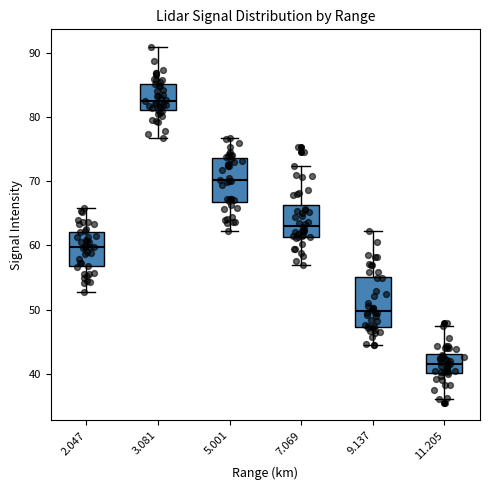

Reading left to right, read every box against the y-axis: the position of its median line, the range the box covers, and the ends of its whiskers. The values are not printed on the chart, so give them approximately, as read against the axis.

2.047: median 60, box 57 to 62, whiskers 53 to 66
3.081: median 83, box 81 to 85, whiskers 77 to 91
5.001: median 70, box 67 to 74, whiskers 62 to 77
7.069: median 63, box 61 to 66, whiskers 57 to 72
9.137: median 50, box 47 to 55, whiskers 45 to 62
11.205: median 42, box 40 to 43, whiskers 36 to 47